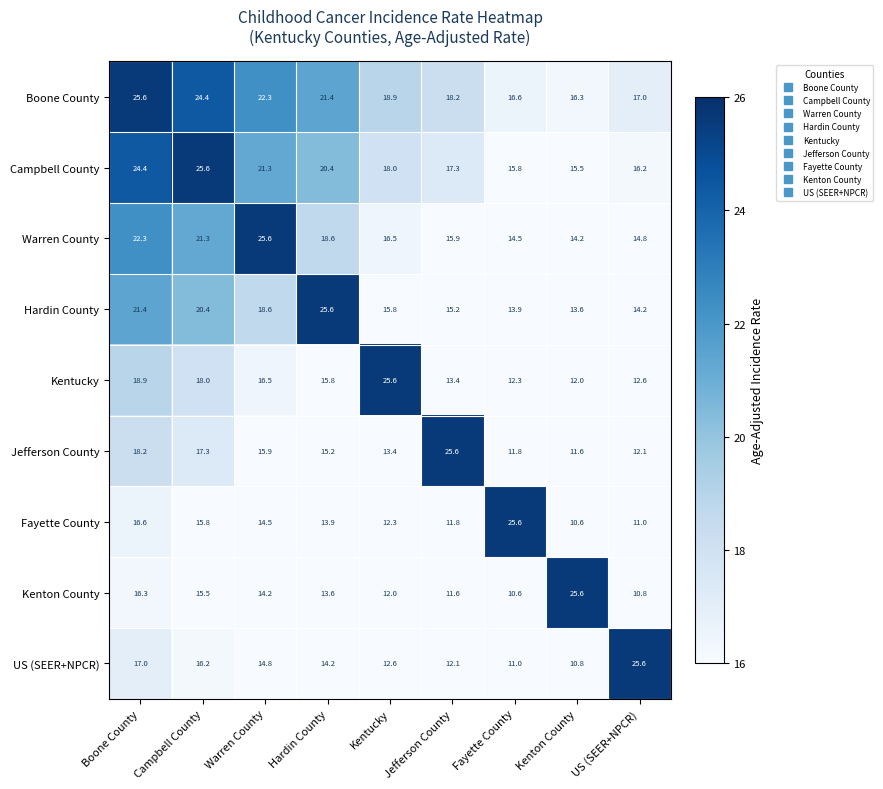

What is the greatest value displayed?

25.6